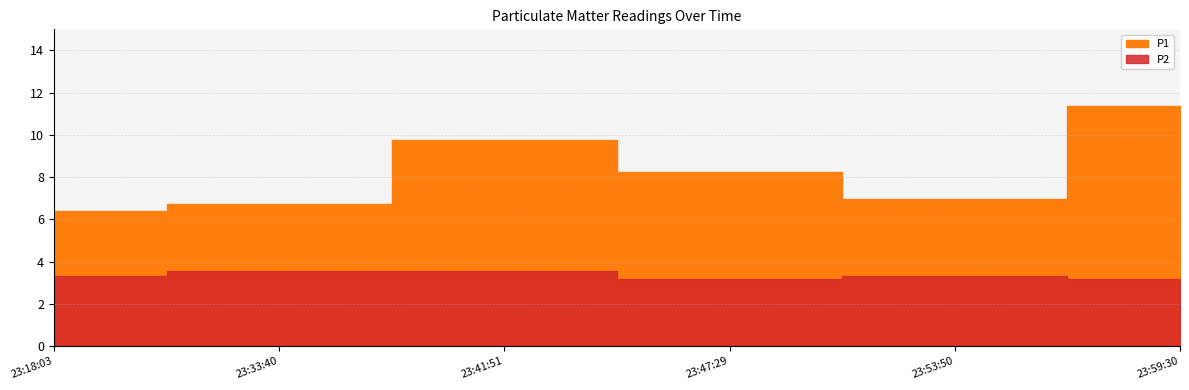

Where is the first local maximum for P1?

2023-06-22T23:41:51